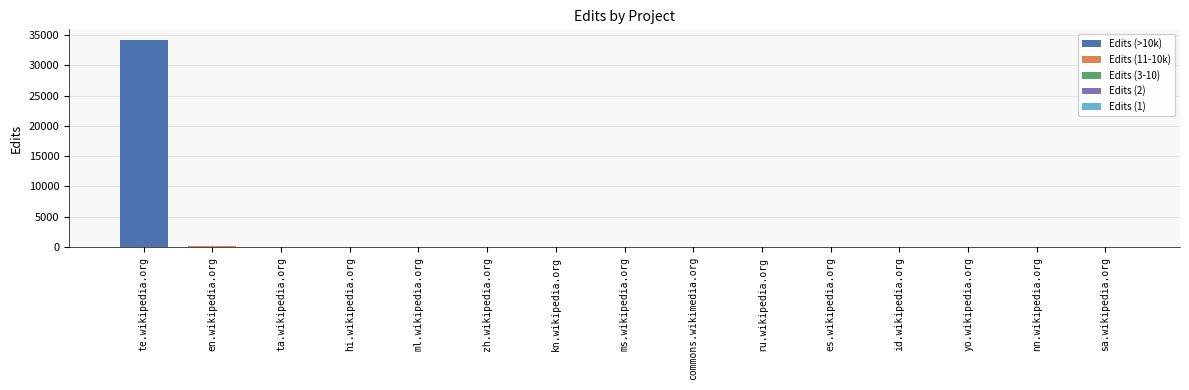

Are the bars grouped side by side (vs. stacked)?

No